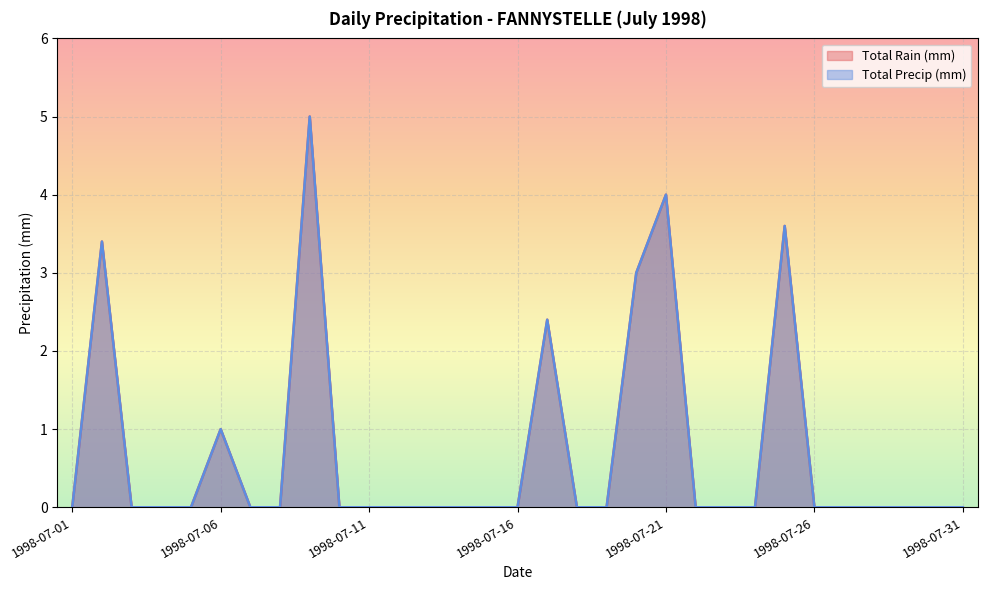

How many lines are shown in the chart?

2